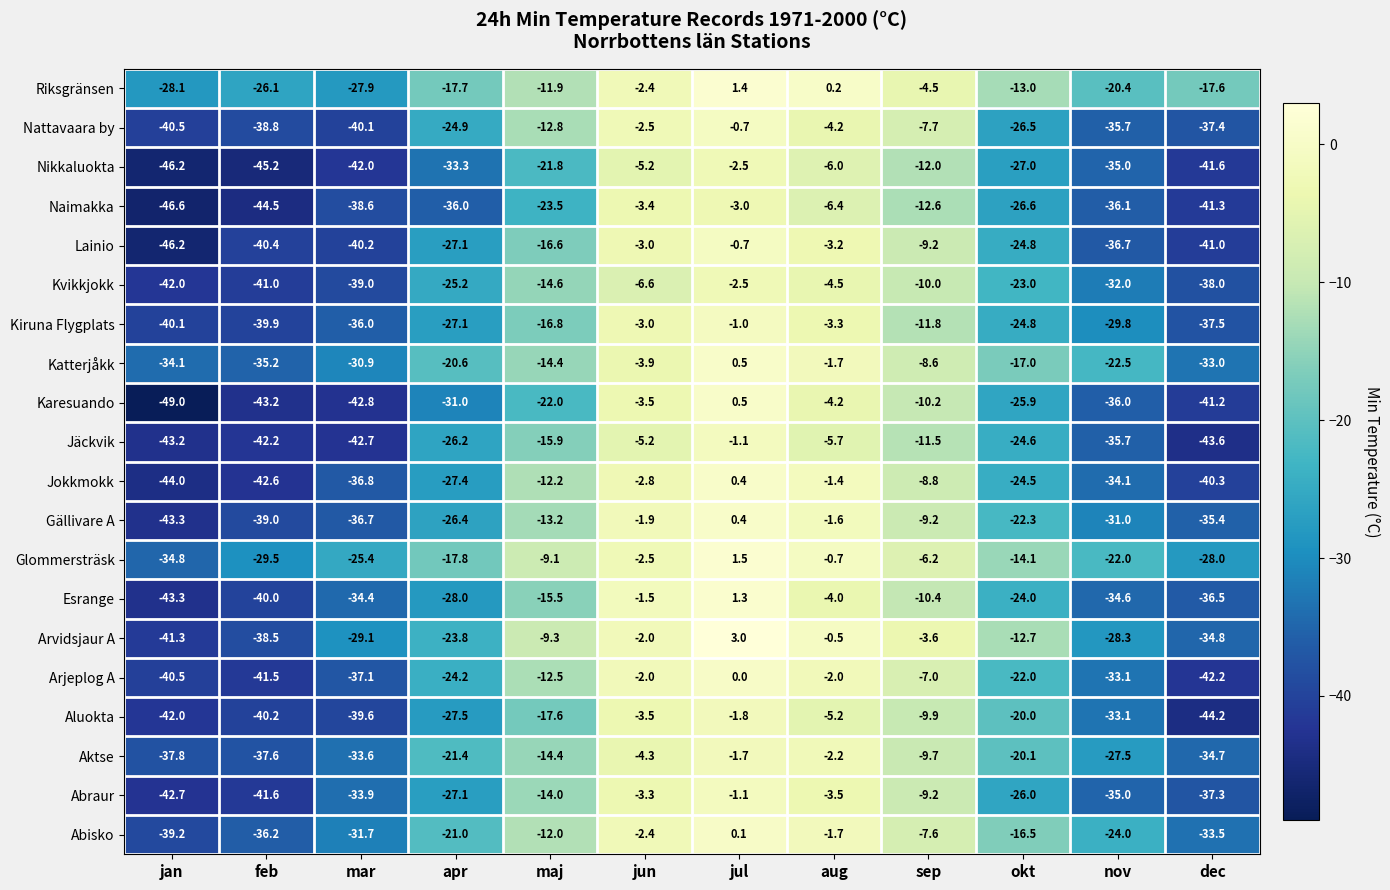

Is it true that Abisko equals -7.6 at sep?

True